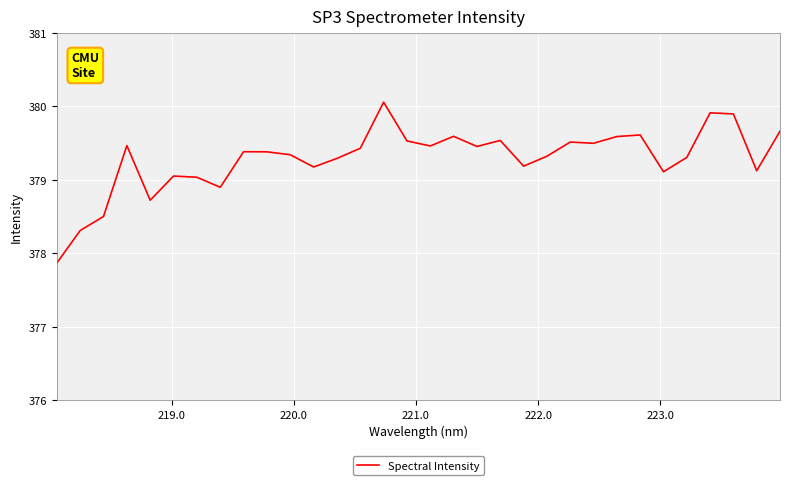

What is the minimum value shown in the chart?

377.9